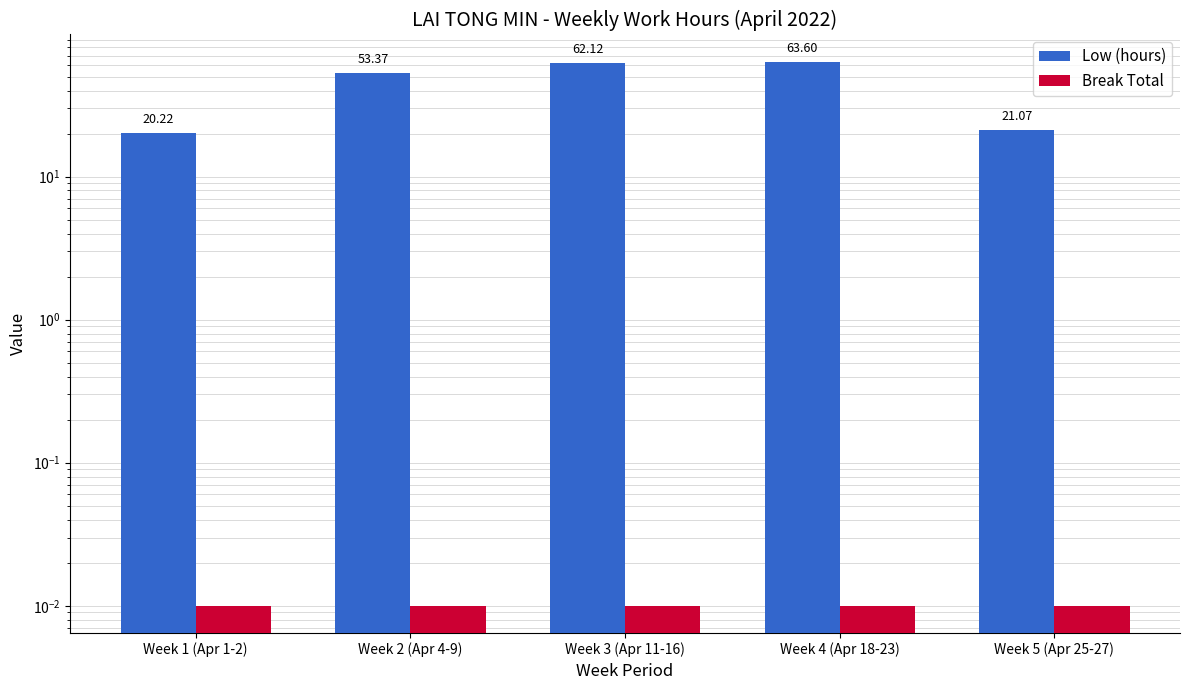

Count the number of data series in this chart.

2